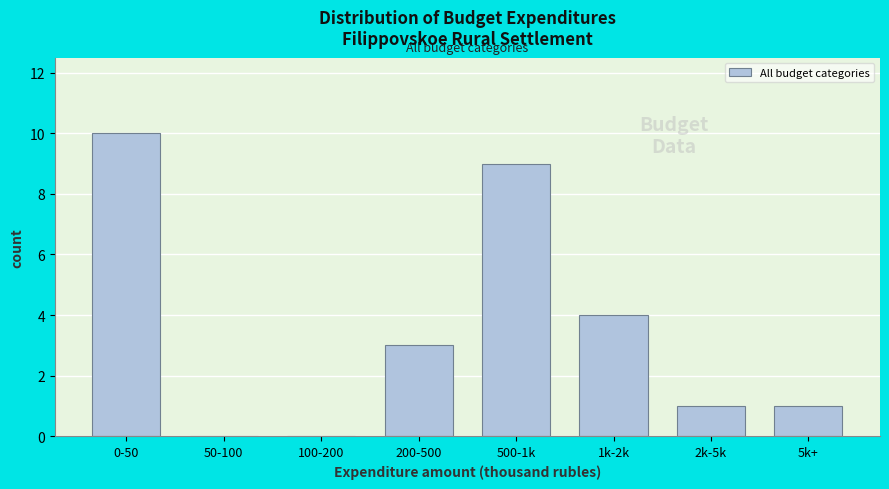

Reading right to left, what are all the values shown in this chart?

5k+=1	2k-5k=1	1k-2k=4	500-1k=9	200-500=3	100-200=0	50-100=0	0-50=10